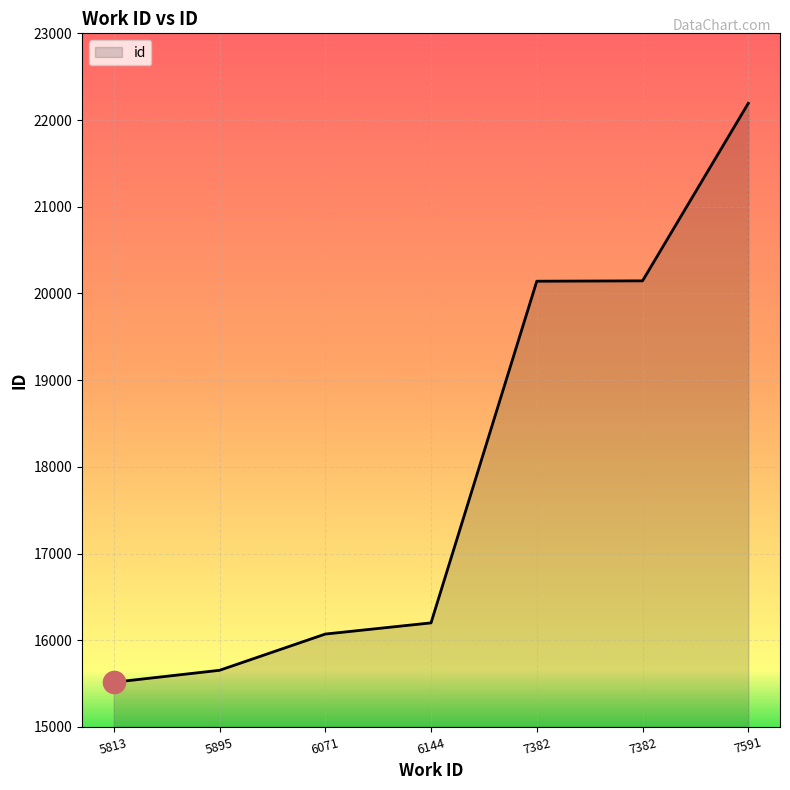

What is the difference between the values at 7382 and 5813?

4630